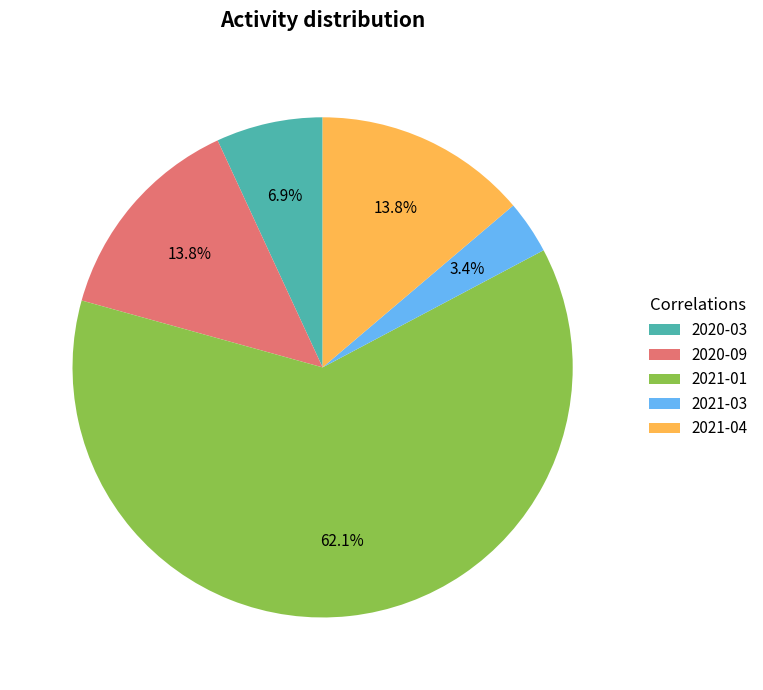

Approximately how many times larger is the value at 2021-04 compared to 2020-09?

1.0